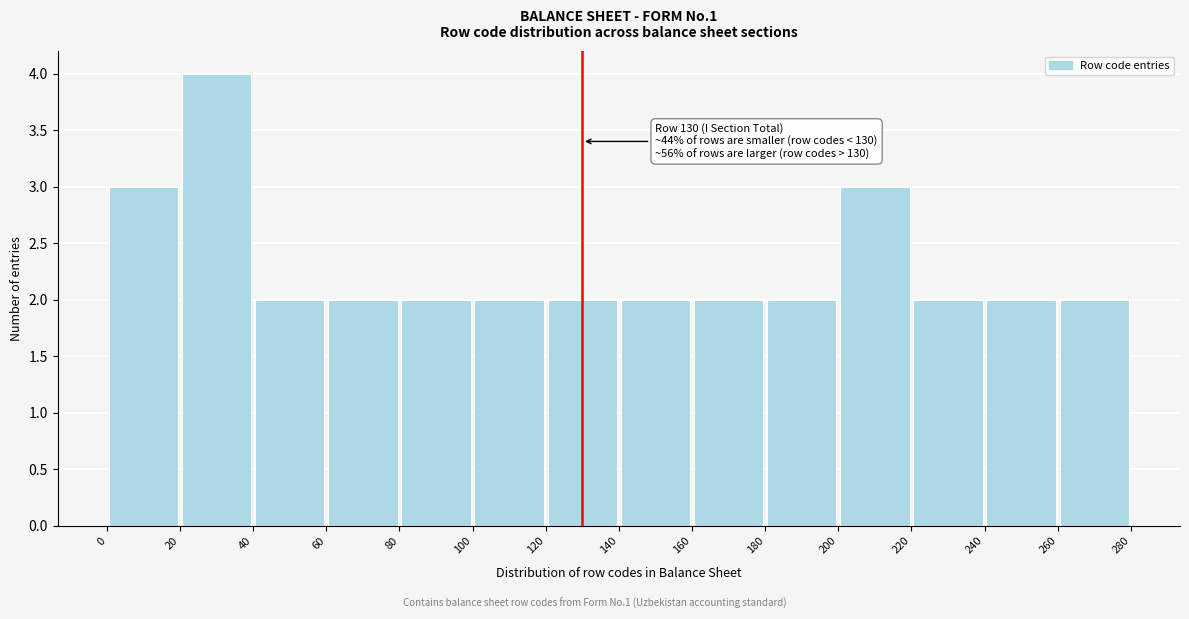

Over which range of the x-axis is the bar tallest?

20 to 40